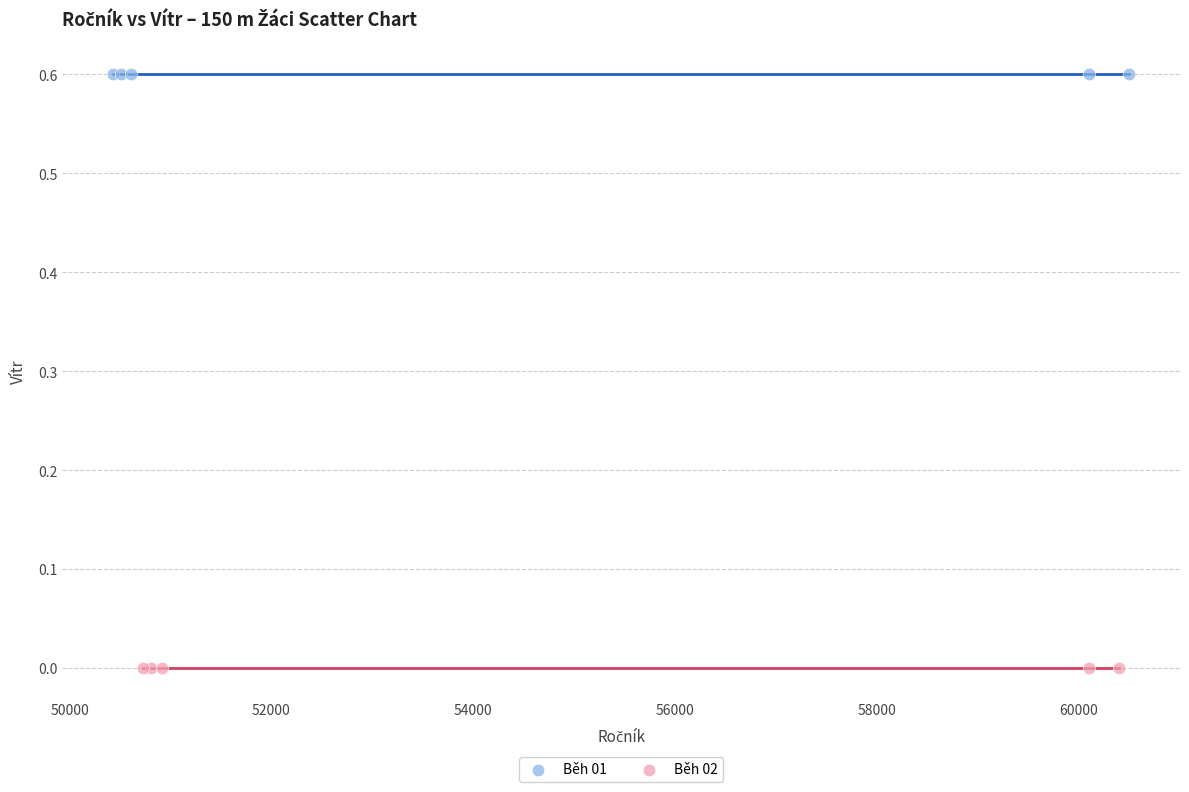

Which series contains the highest Y value?

Běh 01